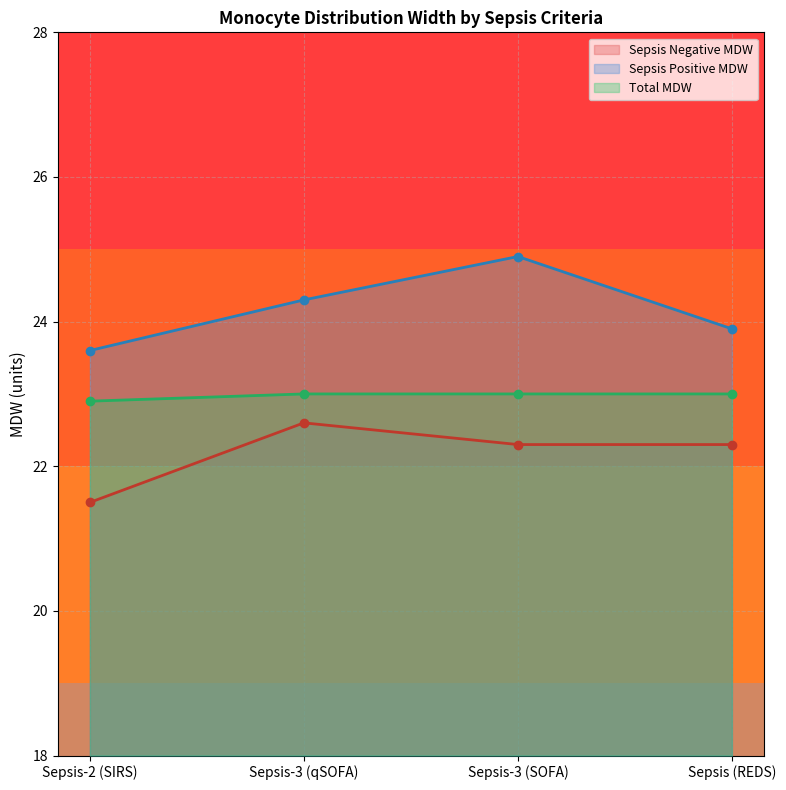

Does the chart have visible grid lines?

Yes